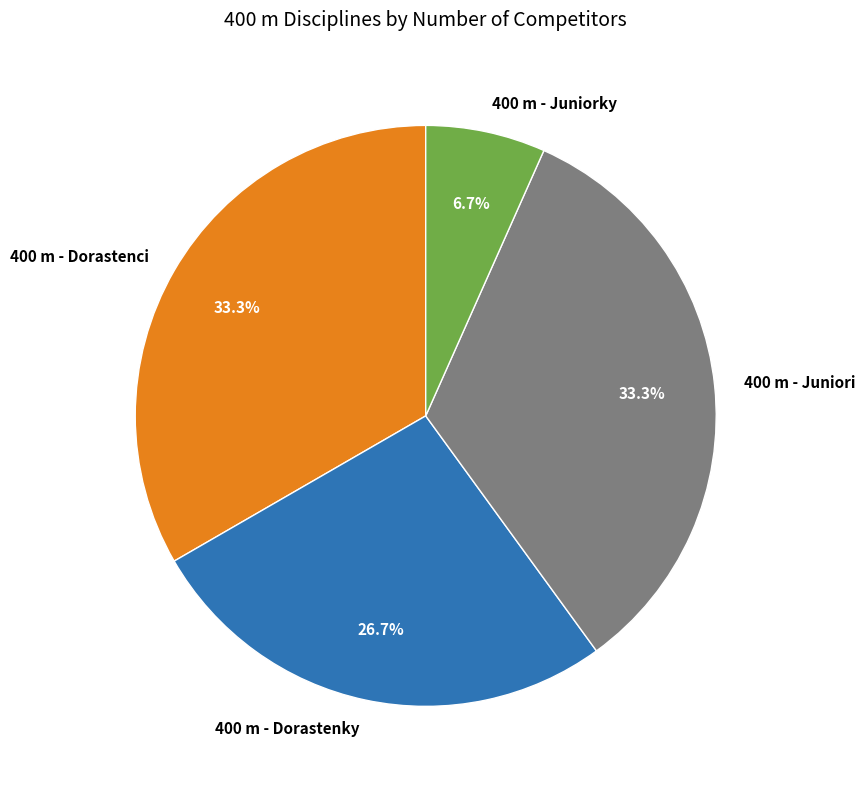

Does 400 m - Juniori represent more than half of the total?

No